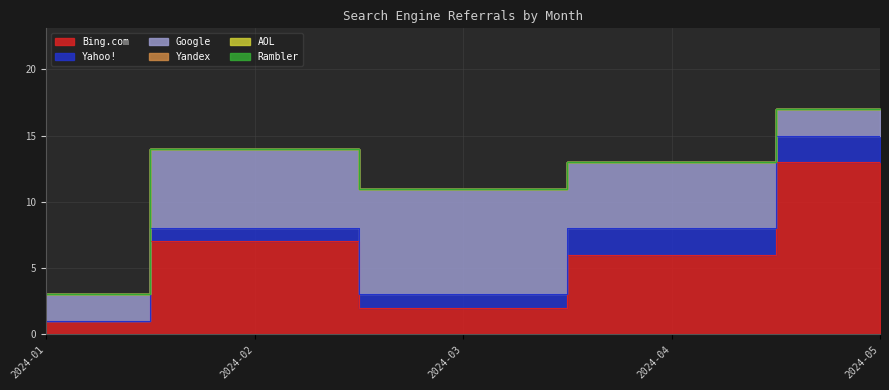

Is it true that AOL equals 0 at 2023-10?

True